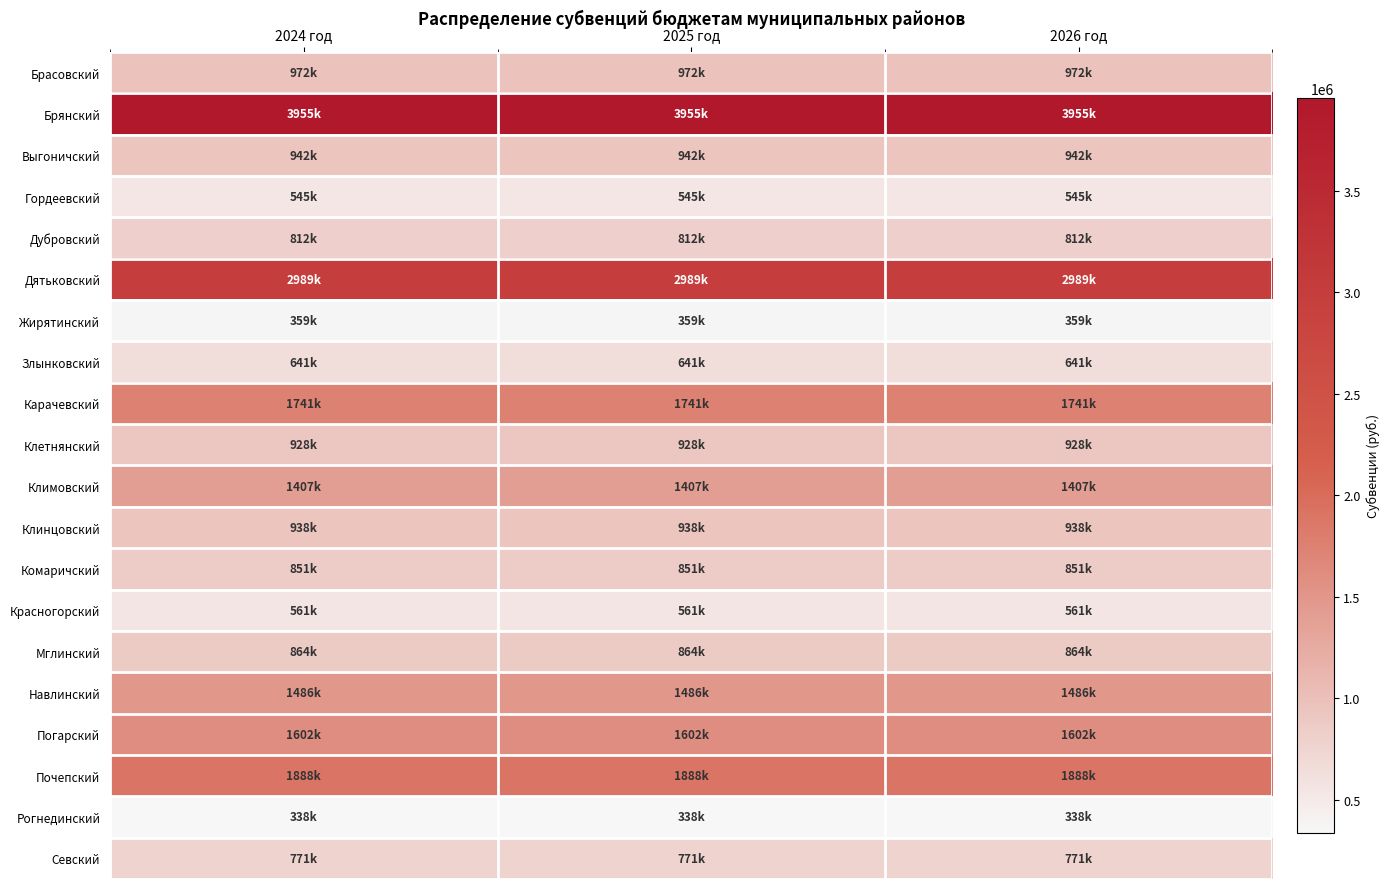

Which series has the largest total across all categories?

Брянский